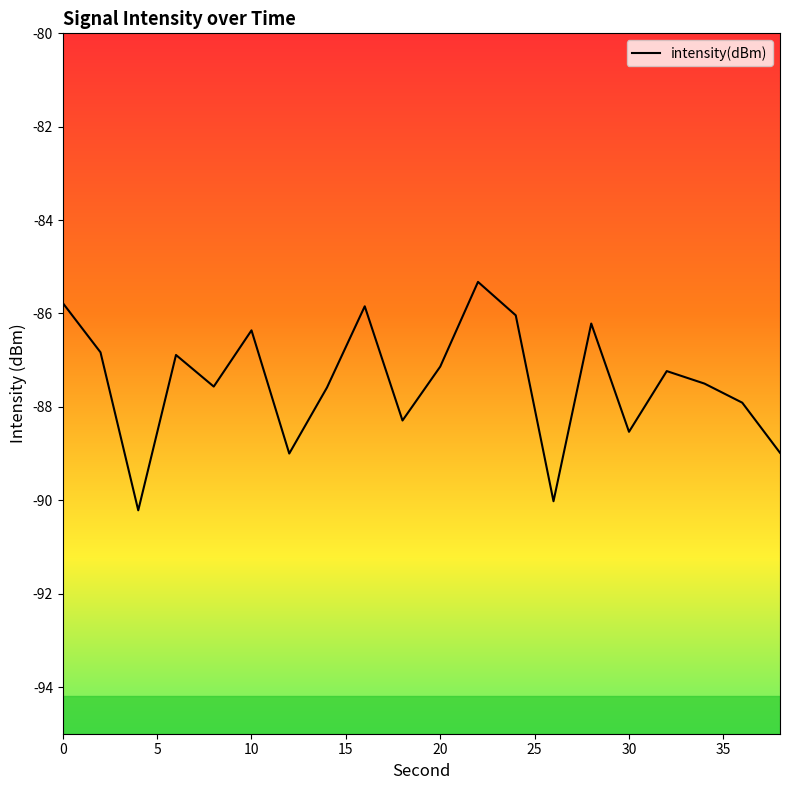

What is the maximum value shown in the chart?

-85.3